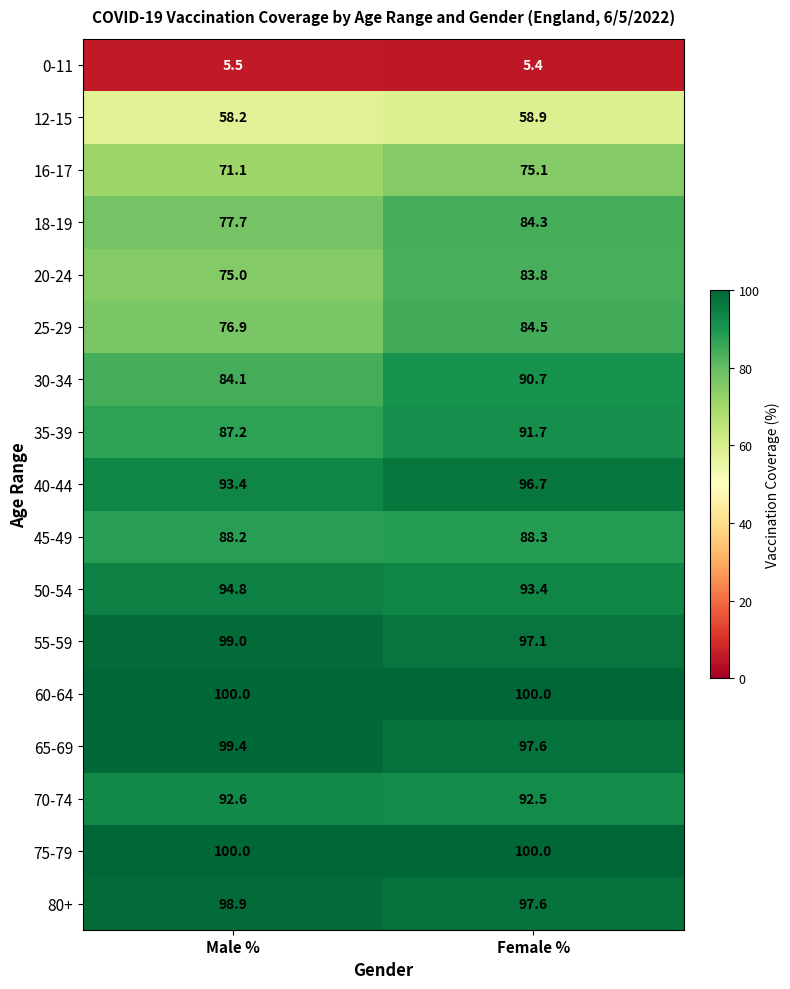

What is the difference between the 25-29 values at Male % and Female %?

7.6